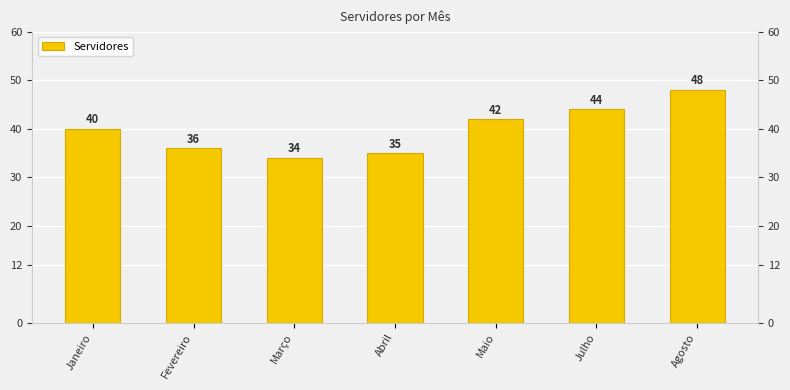

List the labels in order of value, smallest first.

Março, Abril, Fevereiro, Janeiro, Maio, Julho, Agosto